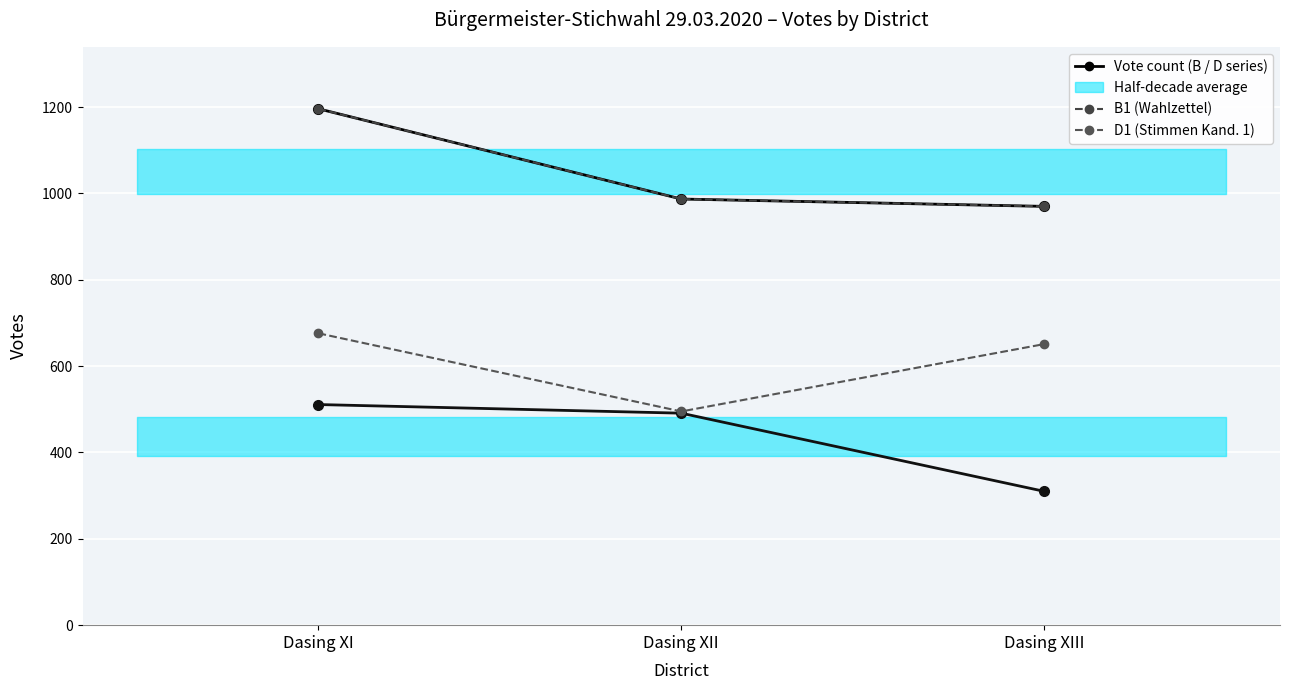

Which category has the highest value in the D series?

Dasing XI